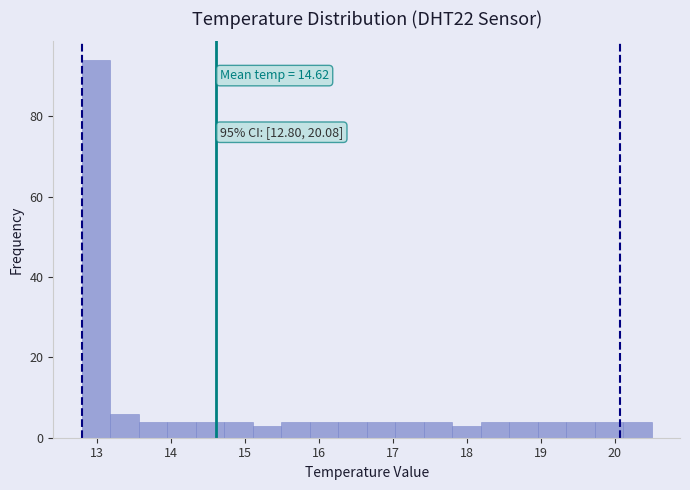

Around what value on the x-axis is the tallest bar? Give the approximate position of its centre, as read against the axis.

13.0